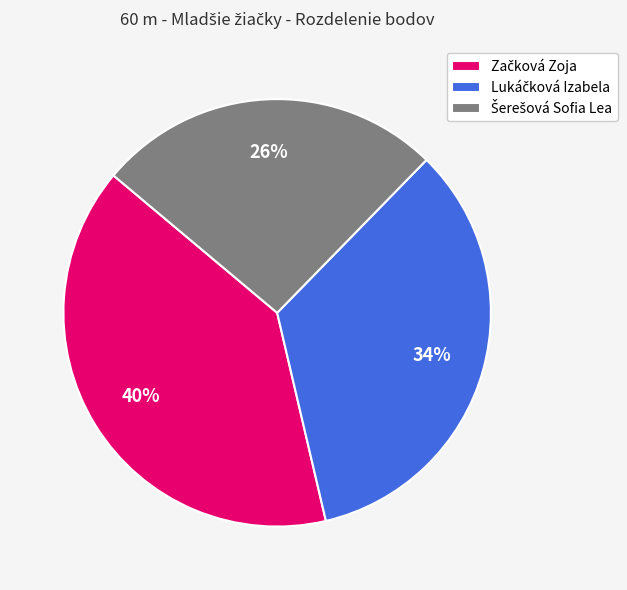

Is there any slice that represents more than half of the pie?

No